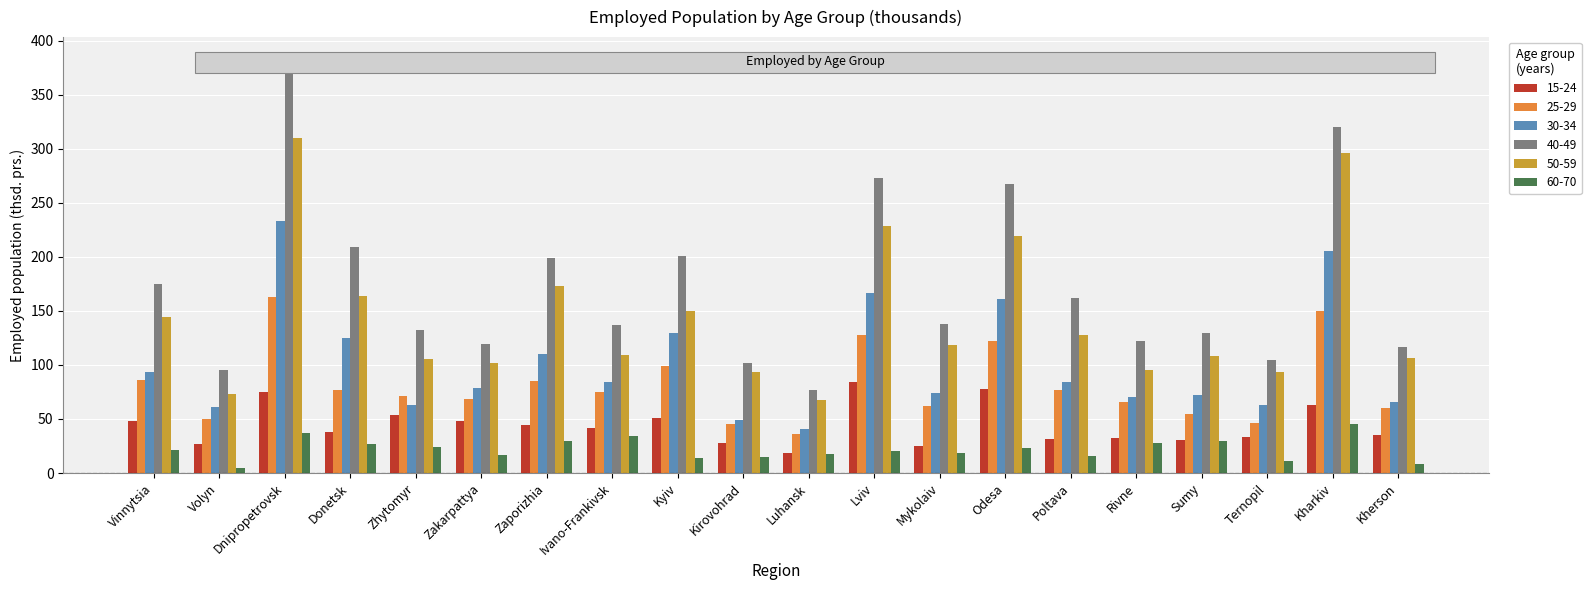

At which label does 25-29 first exceed 75?

Vinnytsia